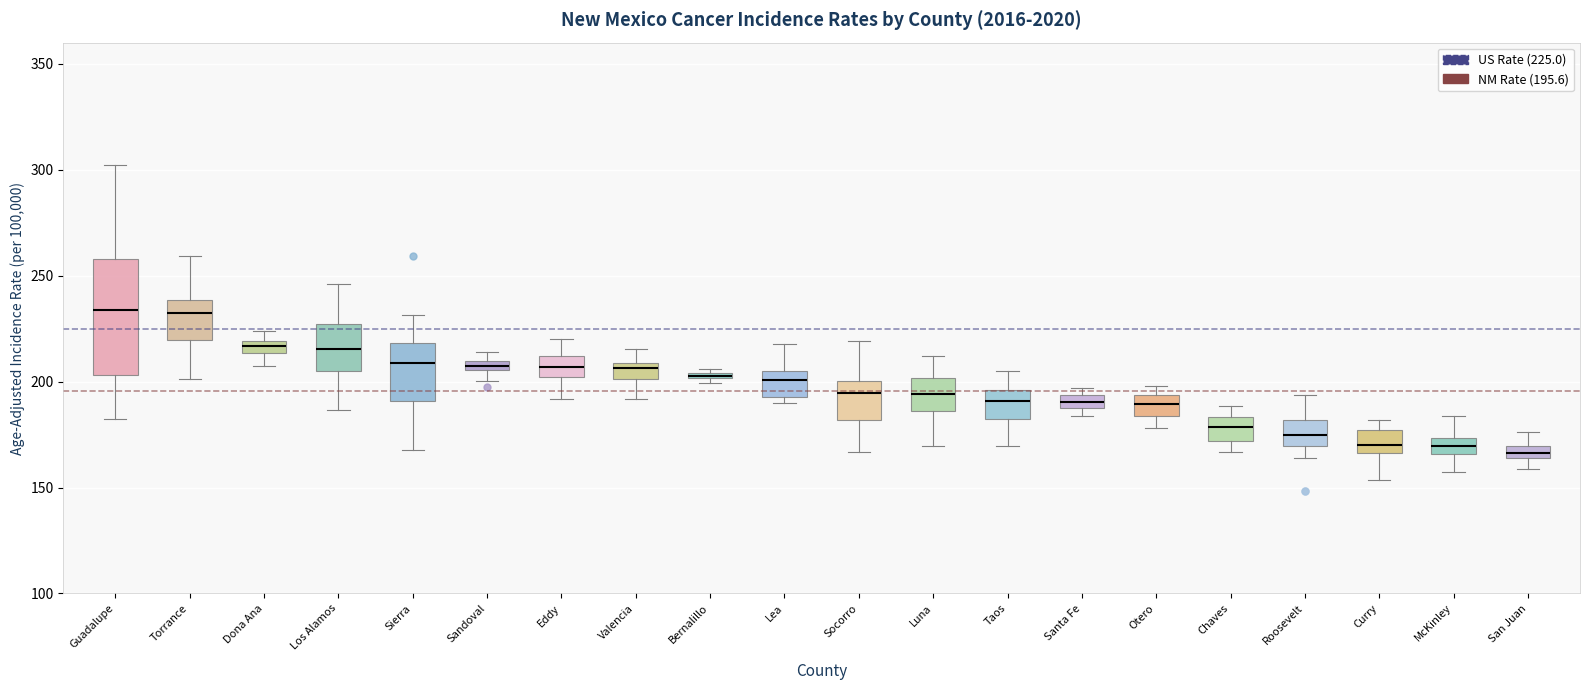

Where does the upper whisker of the box for Eddy end on the y-axis? The values are not printed on the chart, so give them approximately, as read against the axis.

220